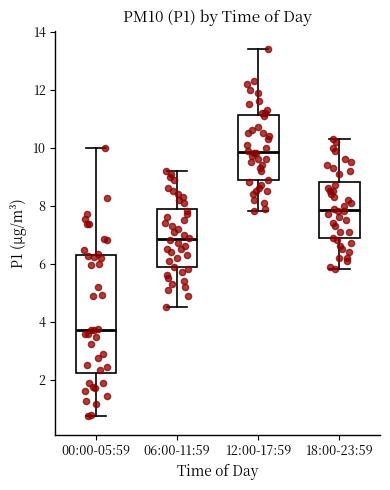

Reading left to right, transcribe this box plot: for each box, give where its median line is, the range the box spans, and where its two whiskers end, as read against the y-axis. The values are not printed on the chart, so give them approximately, as read against the axis.

00:00-05:59: median 3.8, box 2.2 to 6.2, whiskers 0.8 to 10.0
06:00-11:59: median 6.8, box 5.8 to 7.8, whiskers 4.6 to 9.2
12:00-17:59: median 9.8, box 8.8 to 11.2, whiskers 7.8 to 13.4
18:00-23:59: median 7.8, box 6.8 to 8.8, whiskers 5.8 to 10.4